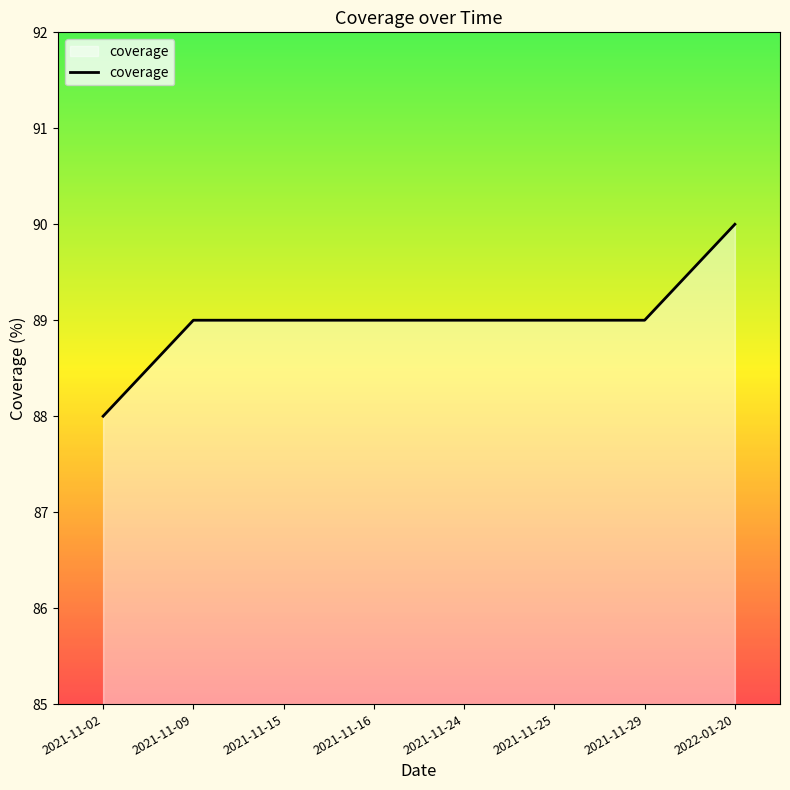

What is the difference between the maximum and minimum values?

2